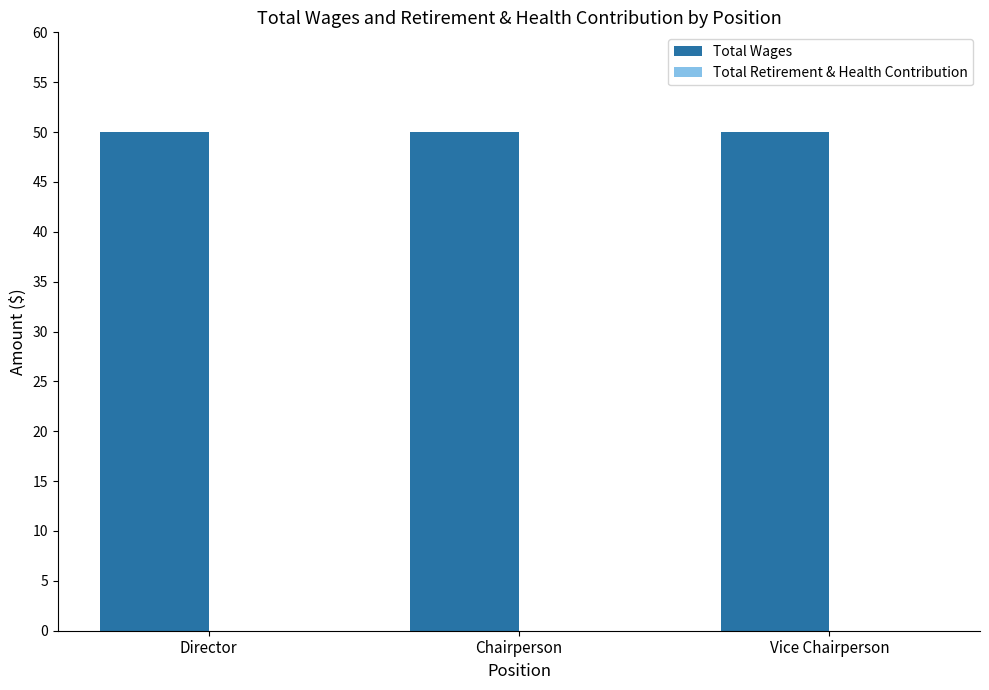

What position from the right is Vice Chairperson?

1